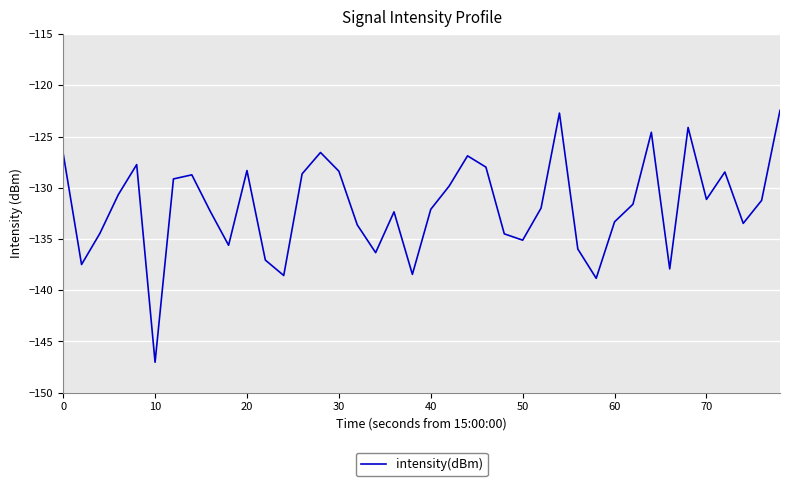

What is the maximum value shown in the chart?

-122.5